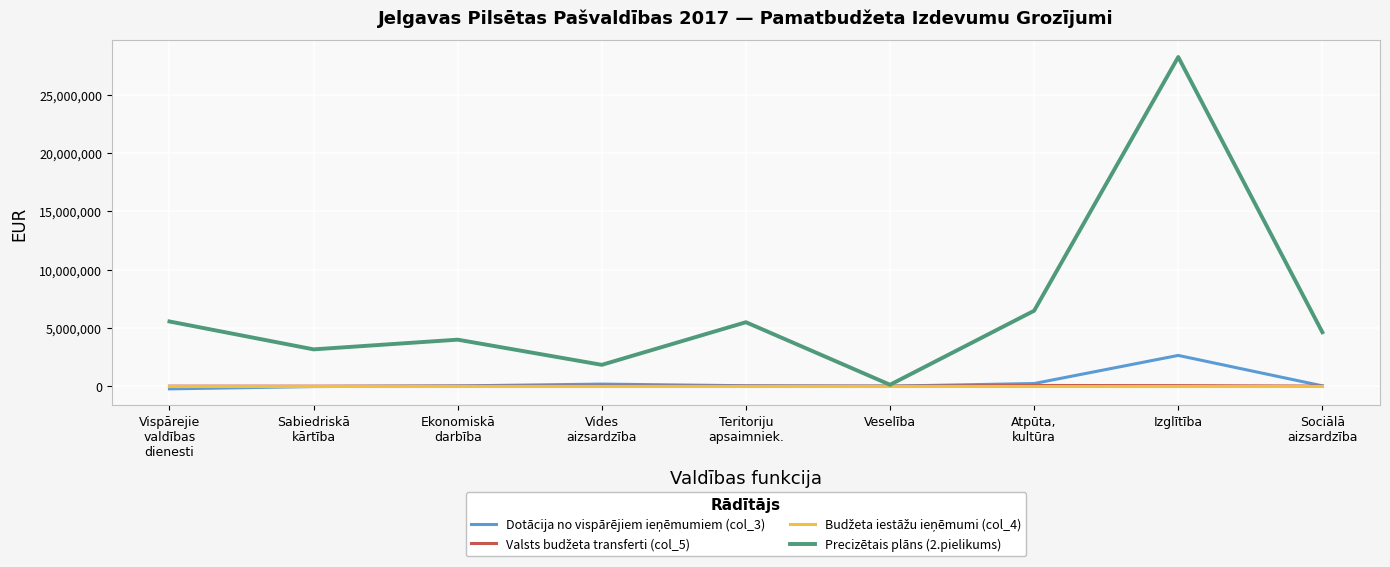

At how many categories does at least one series exceed 24816135?

1